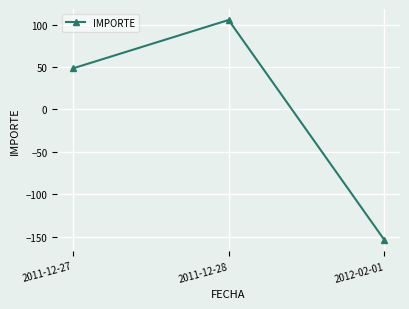

Which label corresponds to the smallest value in the chart?

2012-02-01